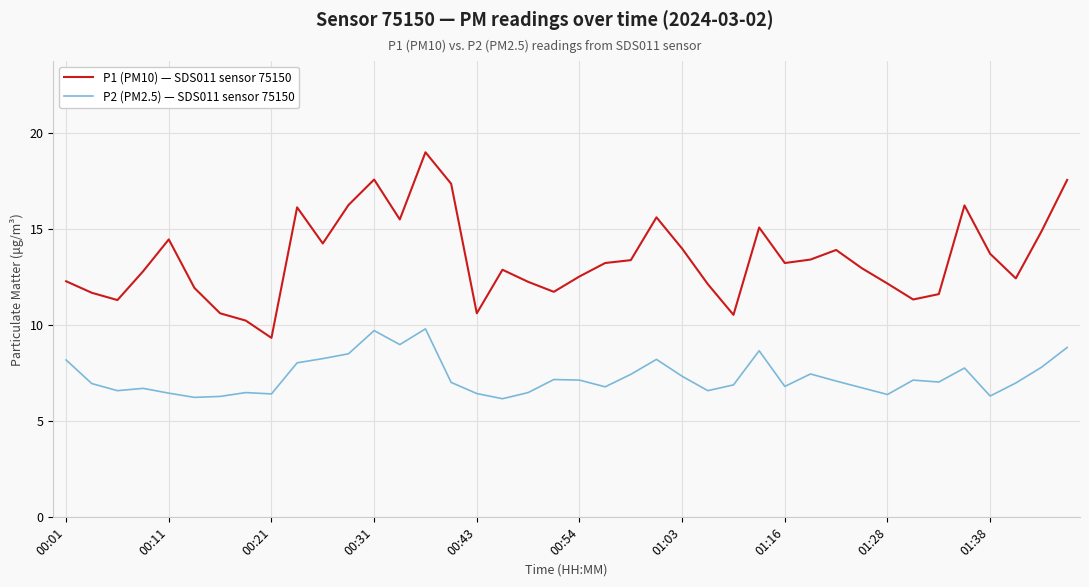

What is the smallest value displayed?

6.2